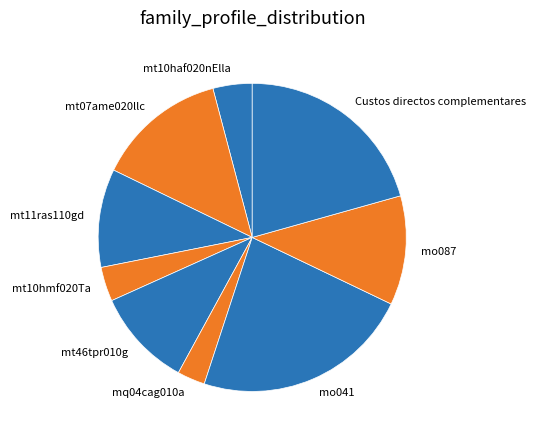

Count the number of slices in the pie.

9